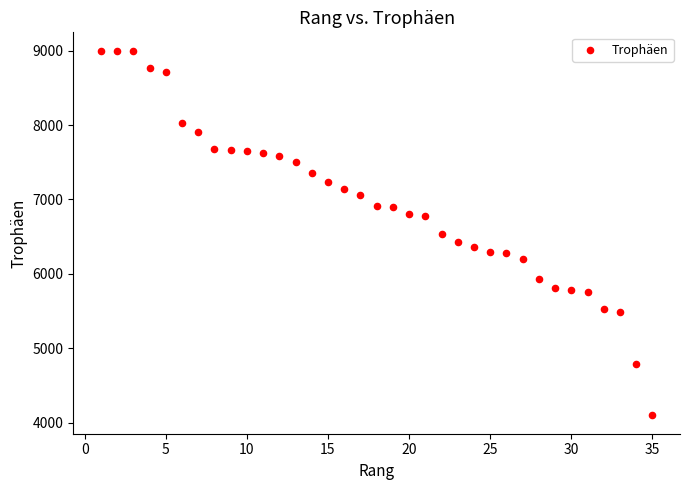

What is the range of X values (max minus min)?

34